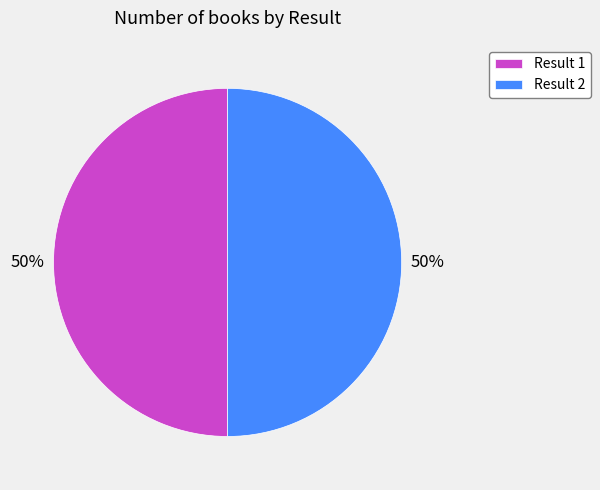

Combined, do Result 2 and Result 1 account for over 50%?

Yes